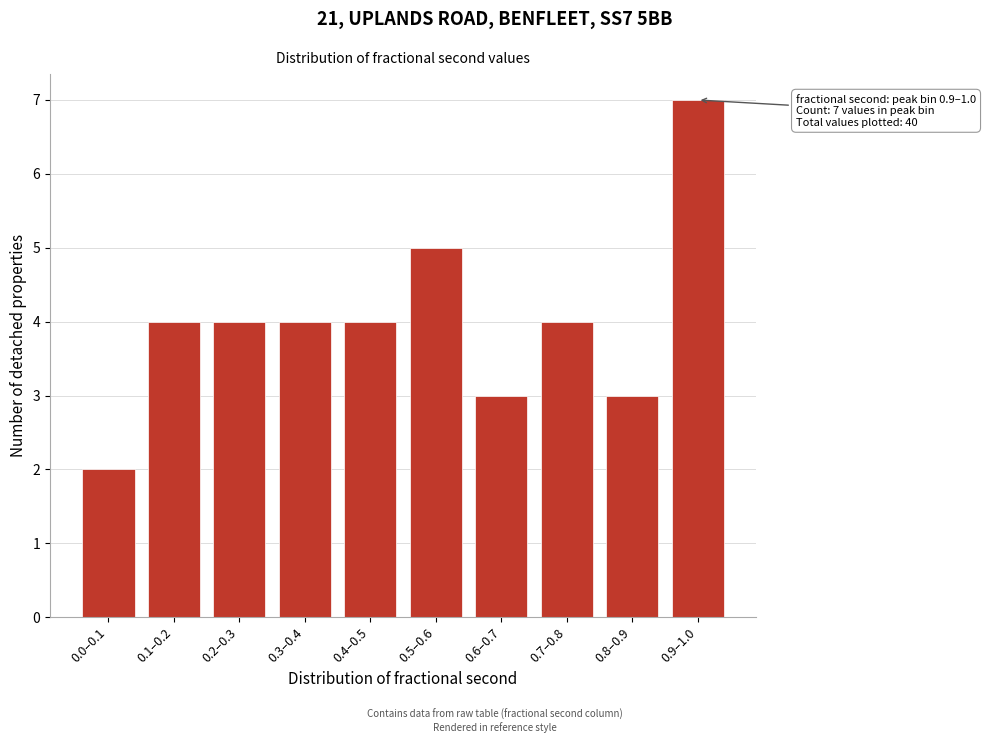

Reading left to right, what are all the values shown in this chart?

0.0–0.1=2	0.1–0.2=4	0.2–0.3=4	0.3–0.4=4	0.4–0.5=4	0.5–0.6=5	0.6–0.7=3	0.7–0.8=4	0.8–0.9=3	0.9–1.0=7